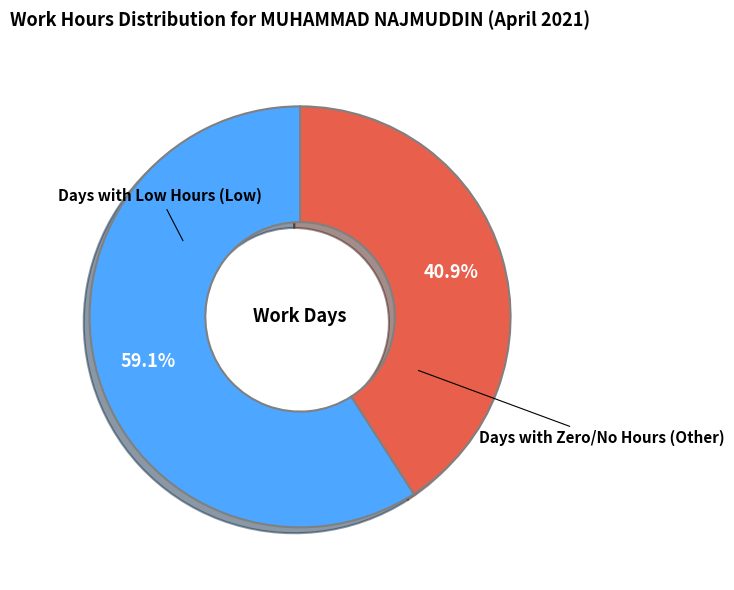

What percentage do Days with Zero/No Hours (Other) and Days with Low Hours (Low) together represent?

100.0%